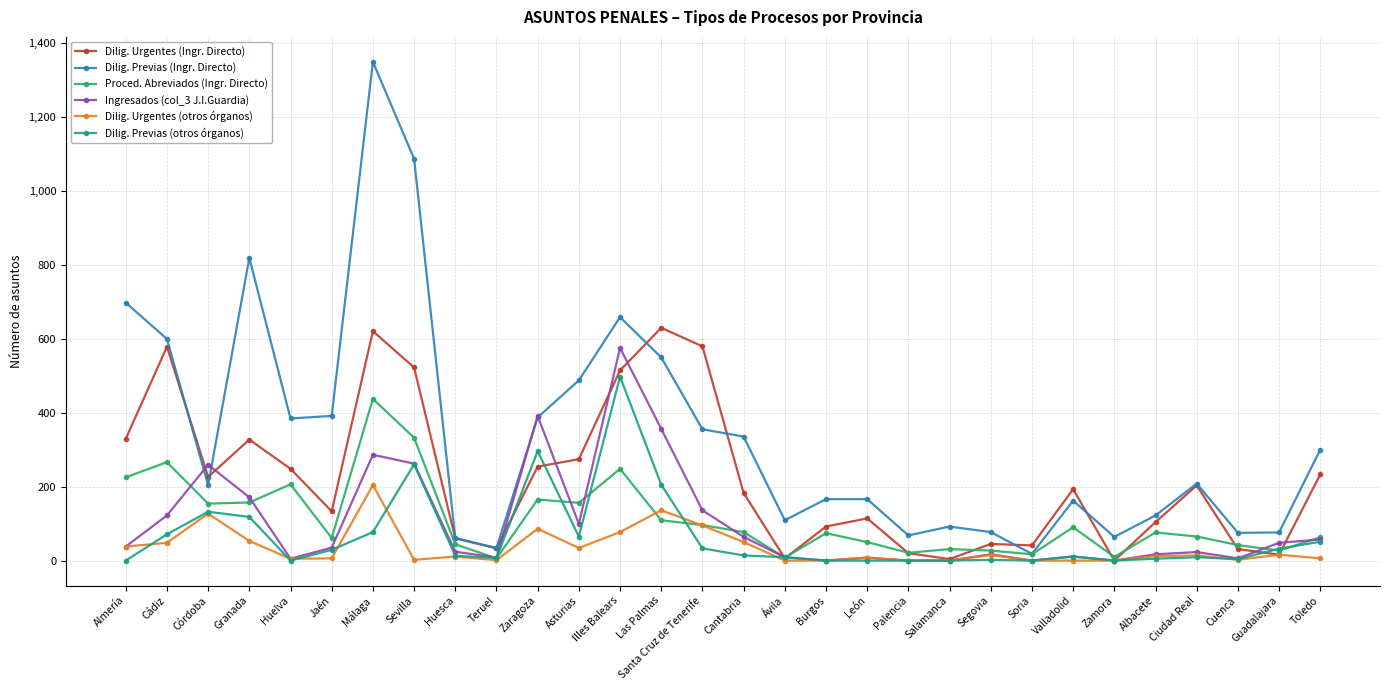

What is the greatest value displayed?

1348